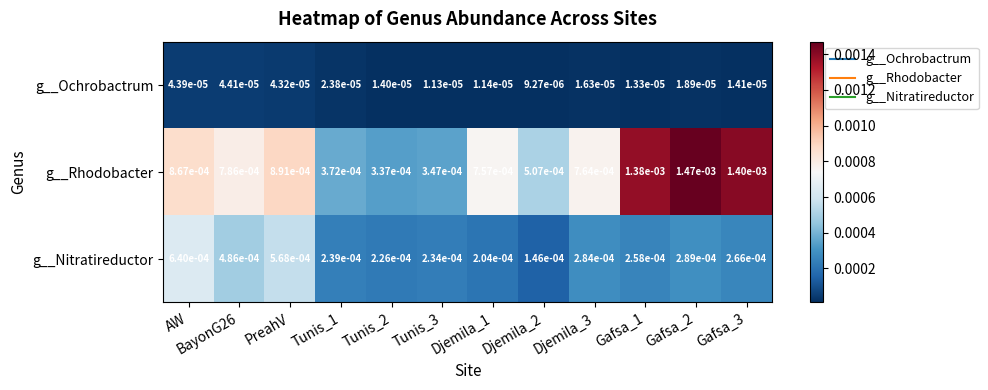

At AW, list the series in order from smallest to largest.

g__Ochrobactrum, g__Nitratireductor, g__Rhodobacter